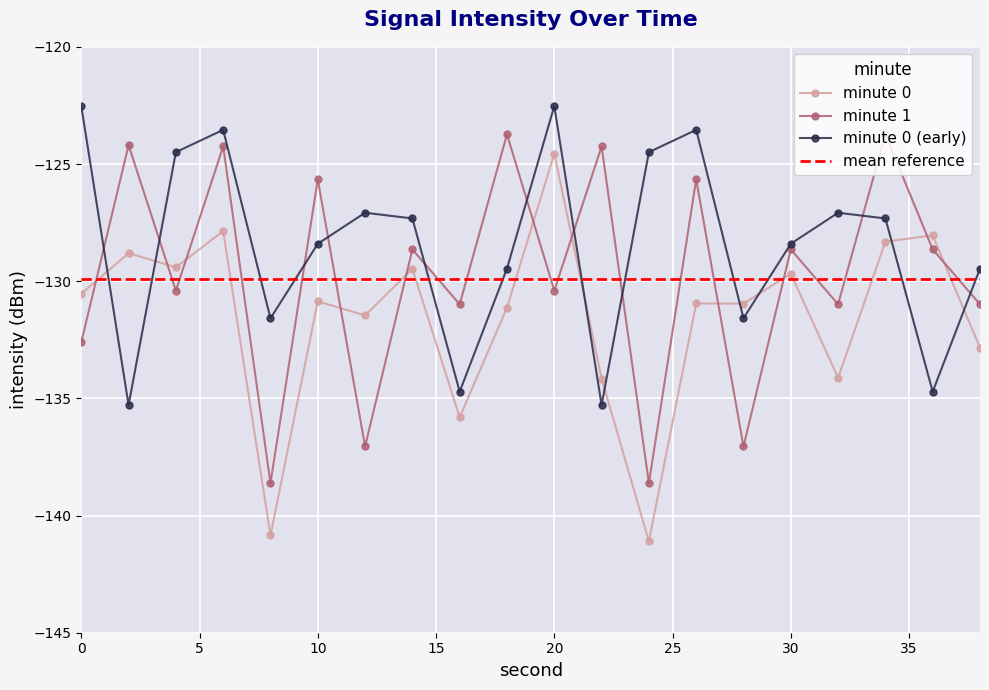

At how many categories does at least one series exceed -126?

11